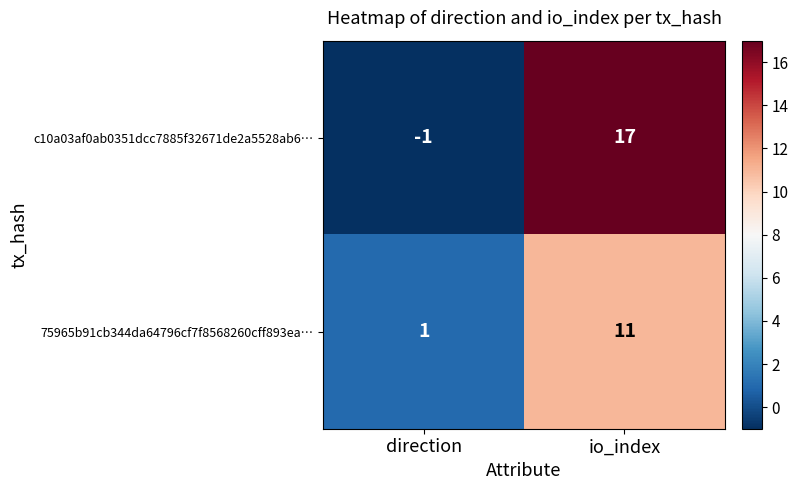

At which label is 75965b91cb344da64796cf7f8568260cff893ea… closest to 6?

direction